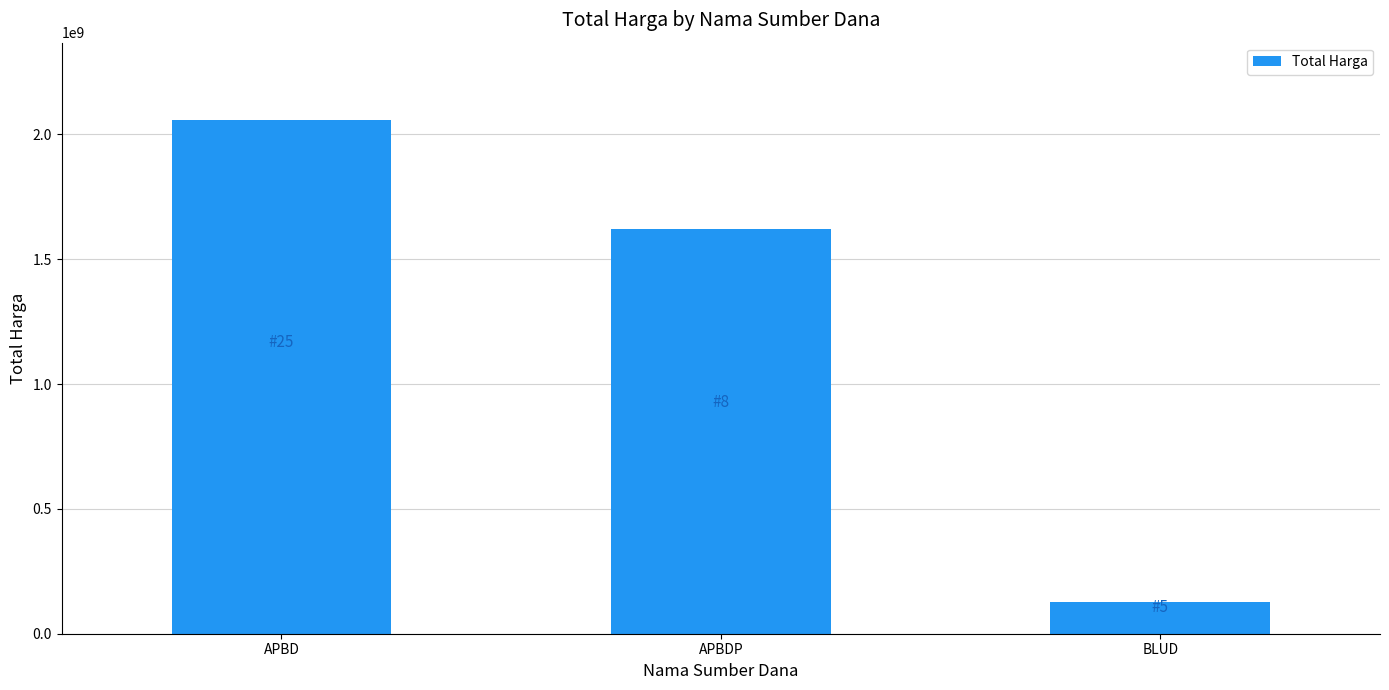

What is the difference between the maximum and second lowest values?

437398575